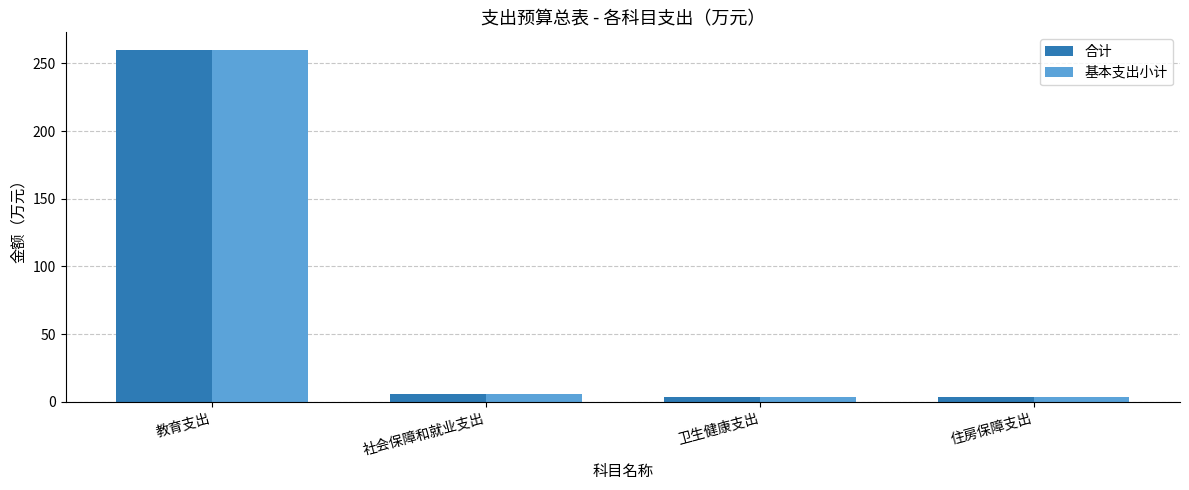

Does the chart contain any negative values?

No